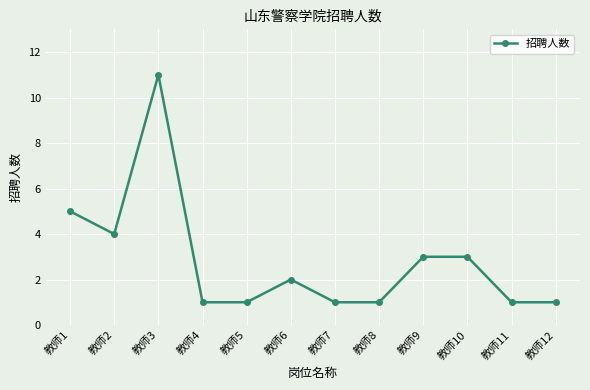

What is the approximate value at 教师3?

11